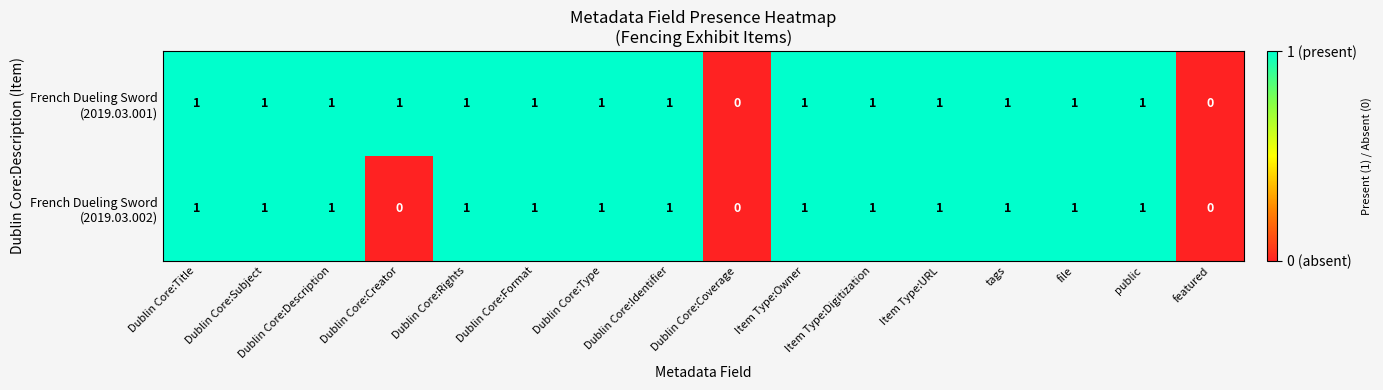

How many categories are shown in the chart?

16